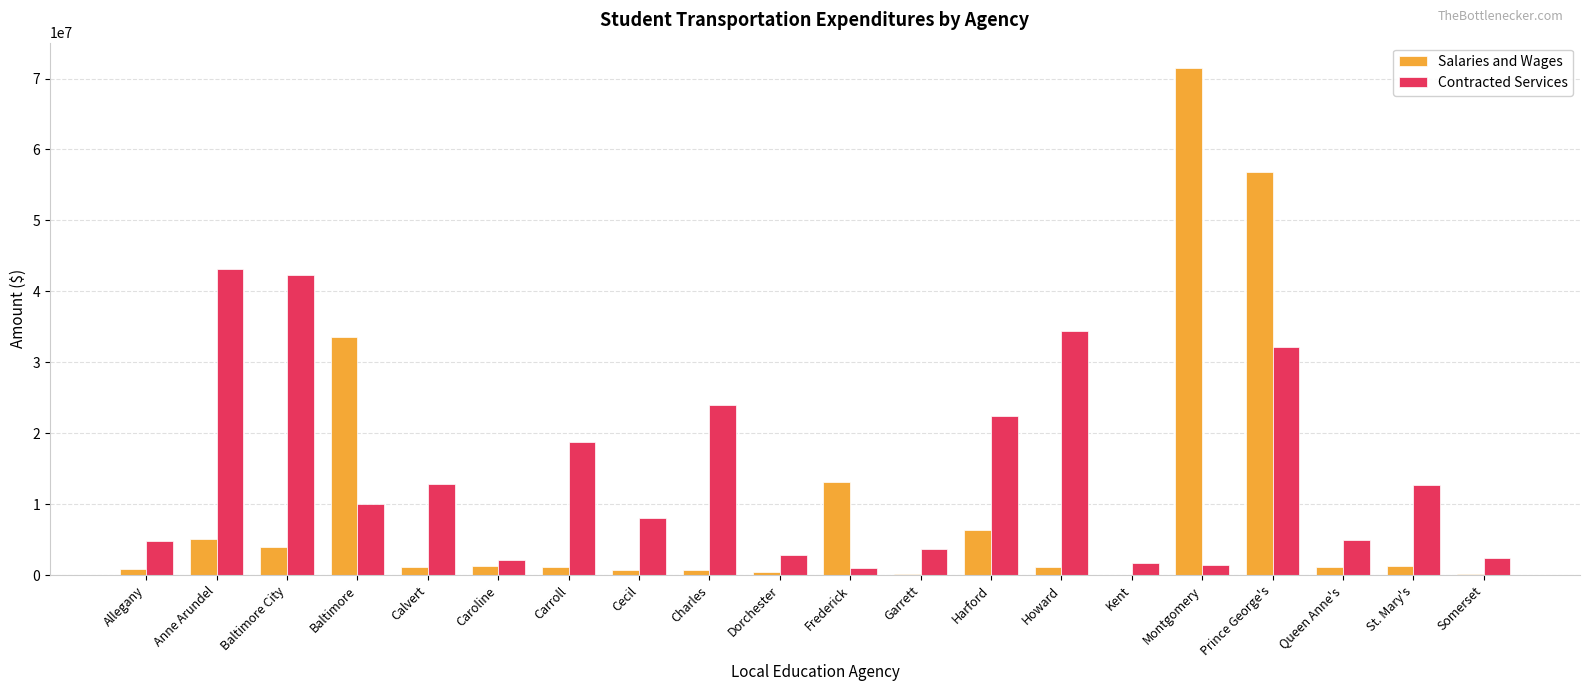

The Contracted Services series shows 57893664.1 at Howard. True or false?

False